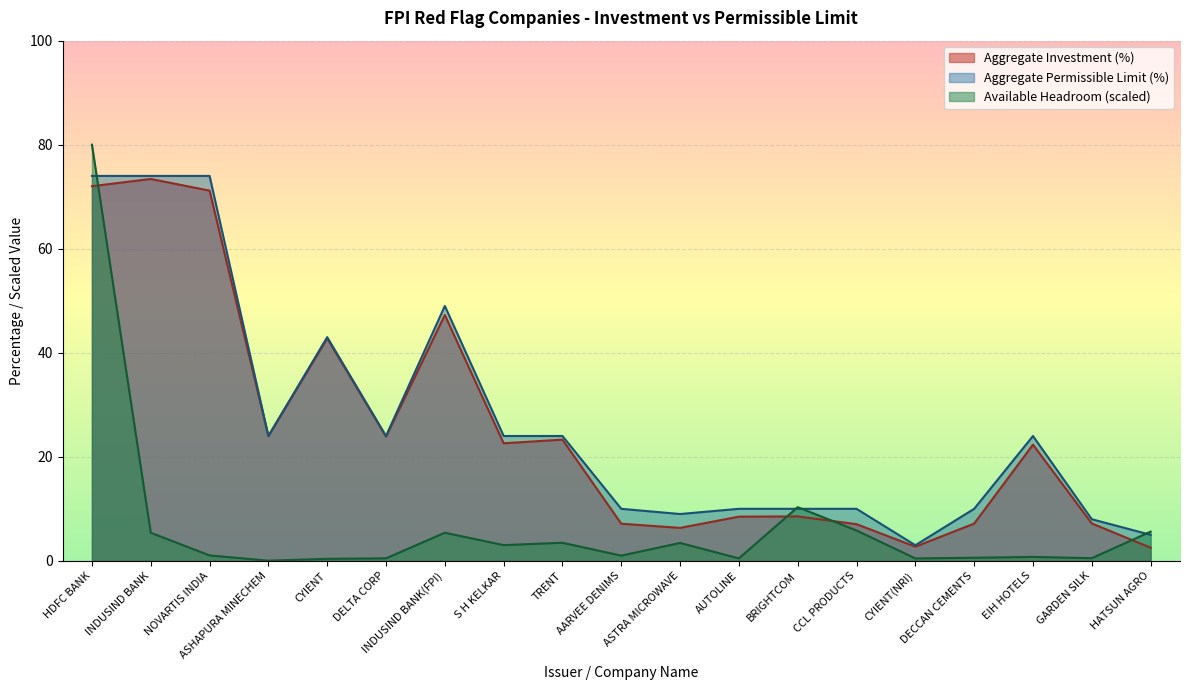

Which category has the lowest value in the Headroom (millions) series?

ASHAPURA MINECHEM